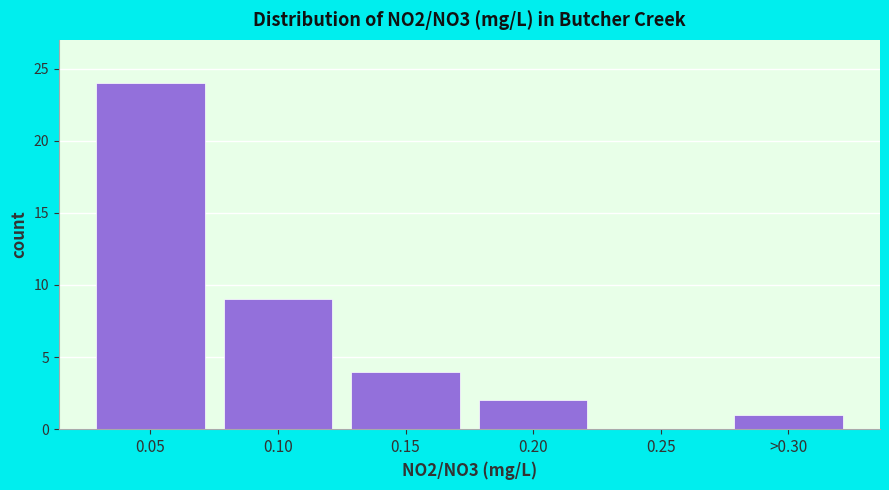

Reading left to right, what are all the values shown in this chart?

0.05=24	0.10=9	0.15=4	0.20=2	0.25=0	>0.30=1